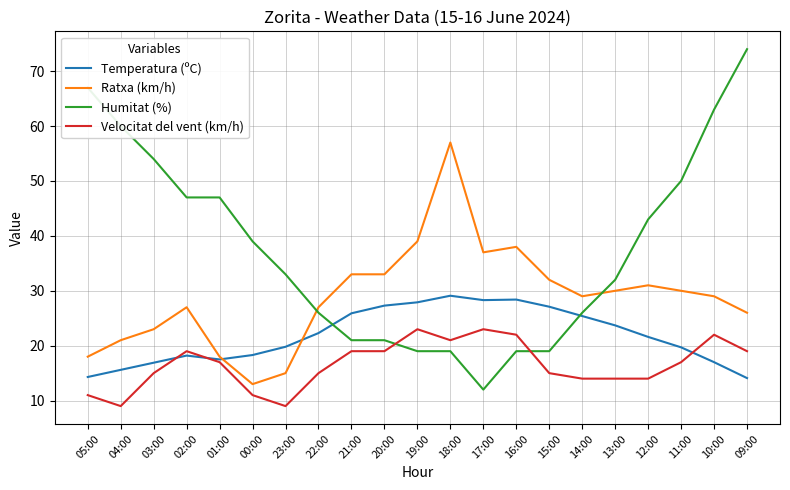

Between 01:00 and 17:00, which series saw the biggest shift?

Humitat (%)